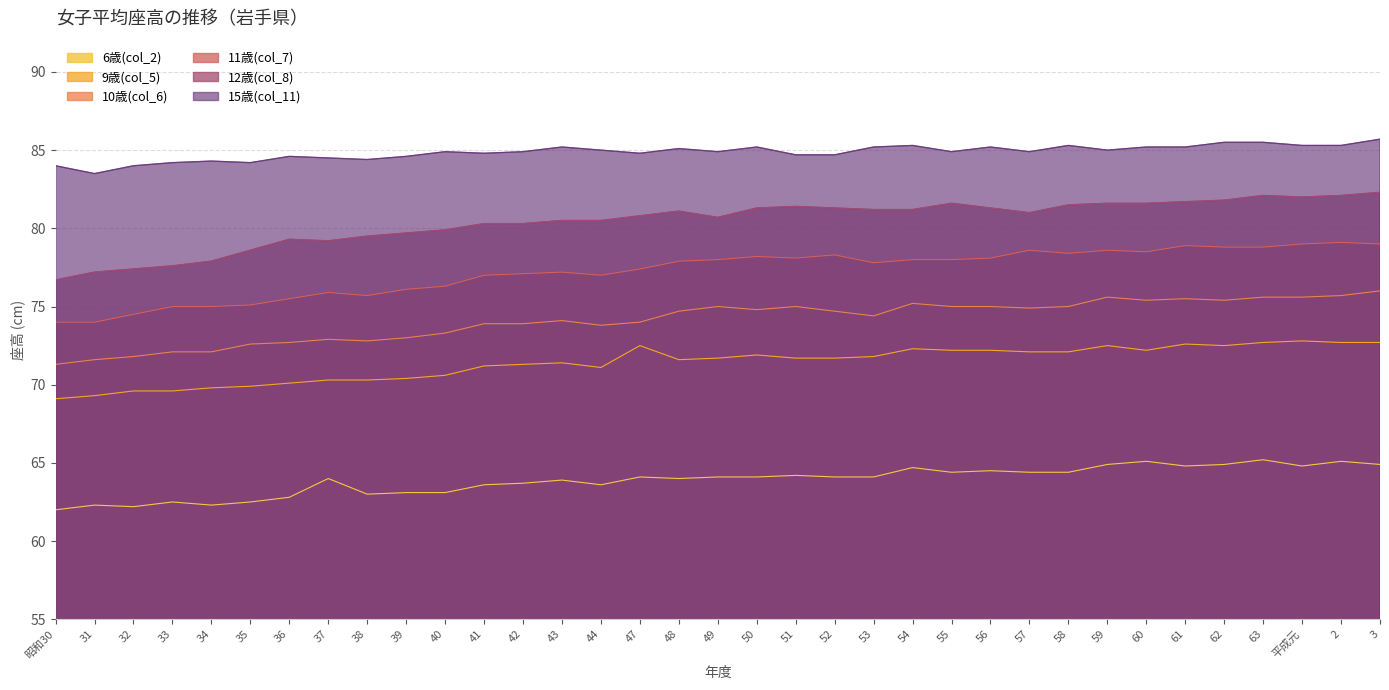

True or false: 10歳(col_6) and 9歳(col_5) intersect in this chart.

False